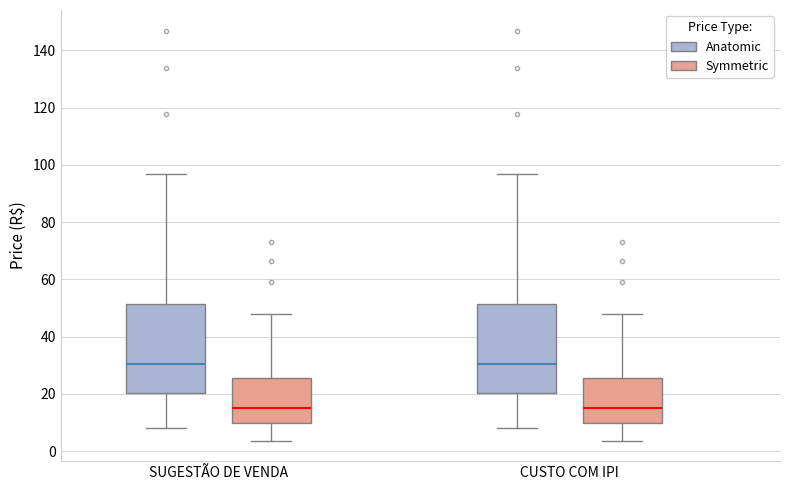

Where is the upper edge of the box for CUSTO COM IPI (Symmetric) on the y-axis? The values are not printed on the chart, so give them approximately, as read against the axis.

26